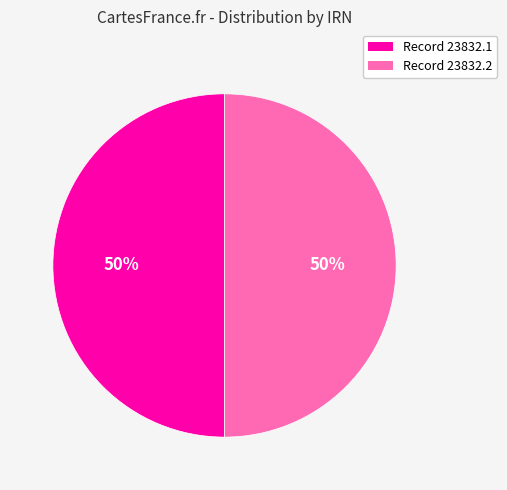

To the nearest percent, what percentage of the pie is Record 23832.2?

50%